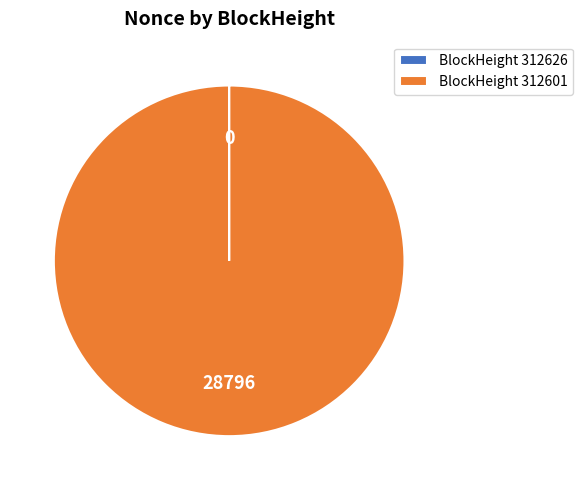

Which category has the biggest portion of the pie?

BlockHeight 312601